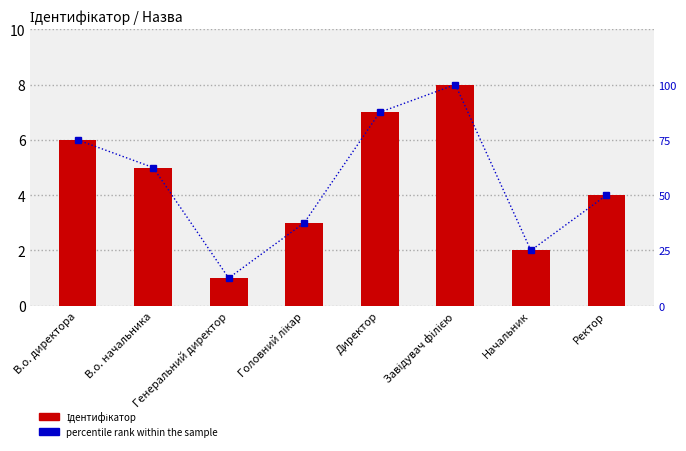

True or false: Ідентифікатор has a value of 4.0 at Ректор.

True